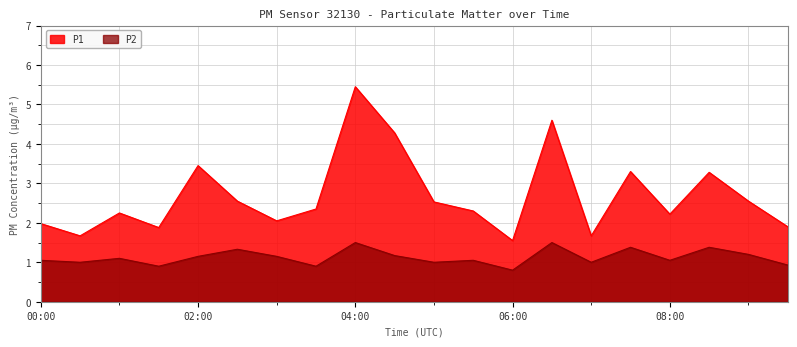

Rank the series at 03:30 from lowest to highest value.

P2, P1